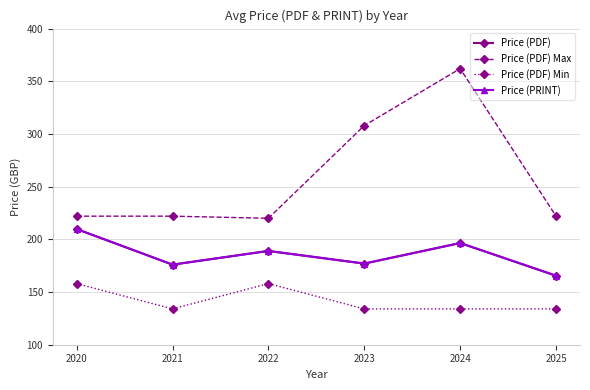

Does the chart have visible grid lines?

Yes